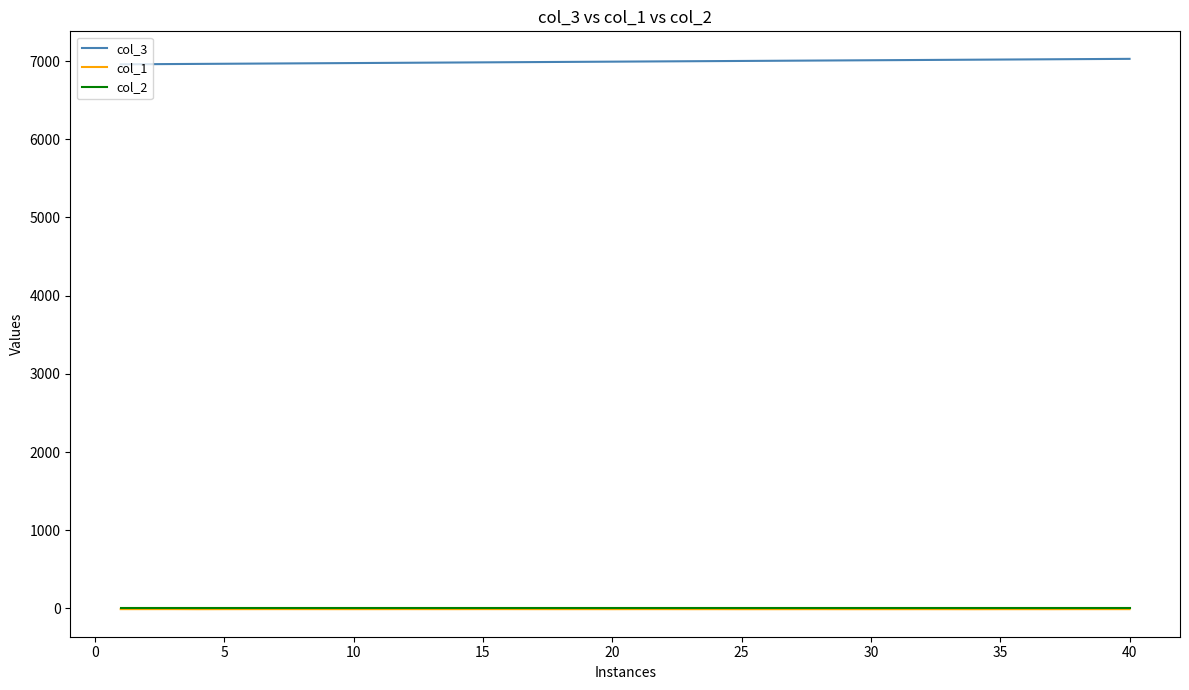

True or false: col_3 and col_1 cross at least once.

False